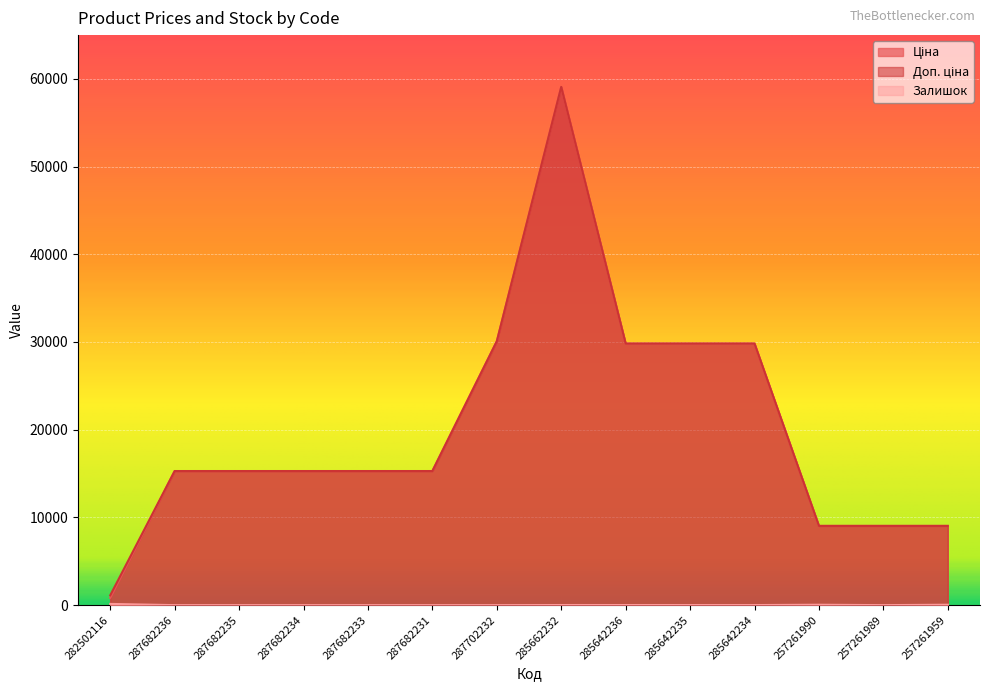

How many distinct data groups are displayed?

3